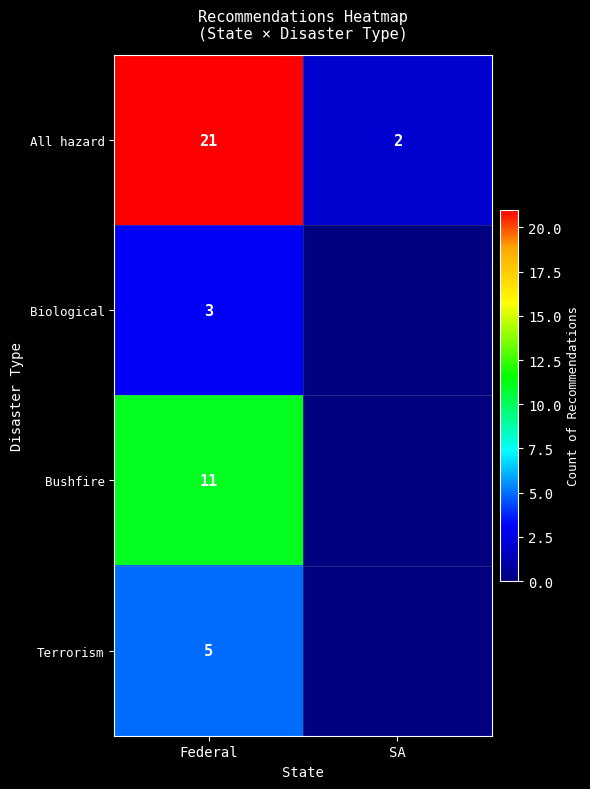

Rank the series at Federal from lowest to highest value.

Biological, Terrorism, Bushfire, All hazard